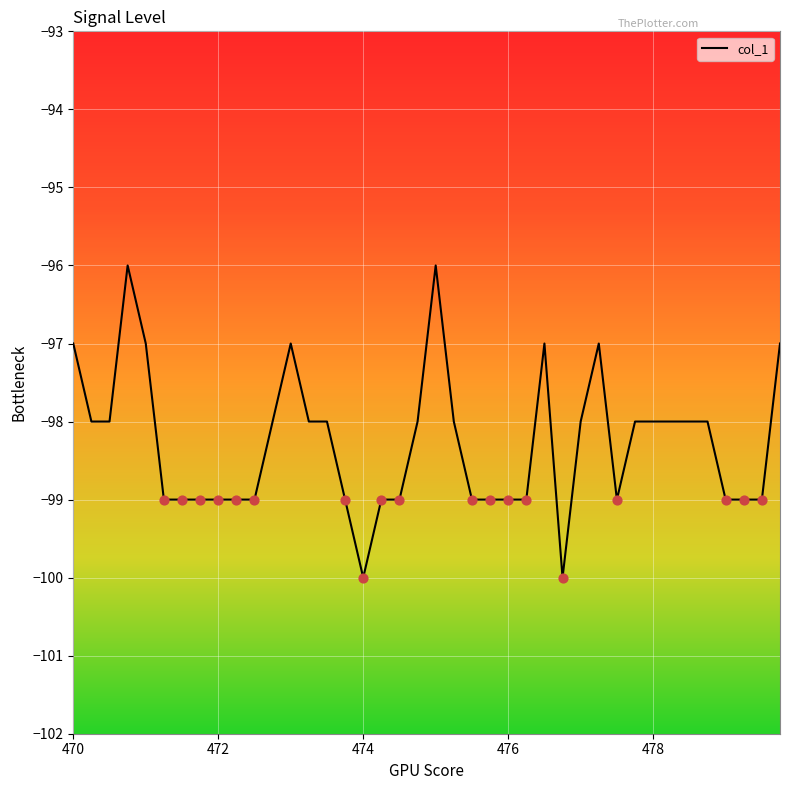

What is the minimum value shown in the chart?

-100